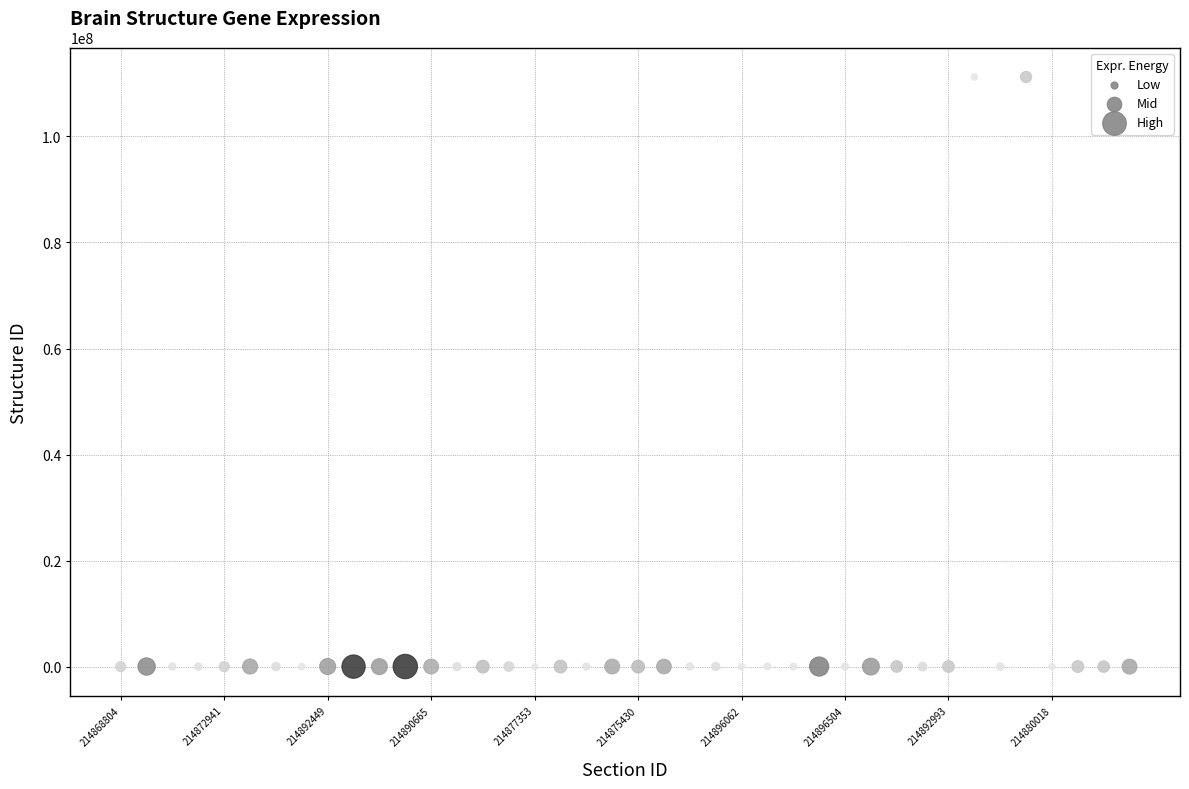

What is the range of Y values (max minus min)?

111220762